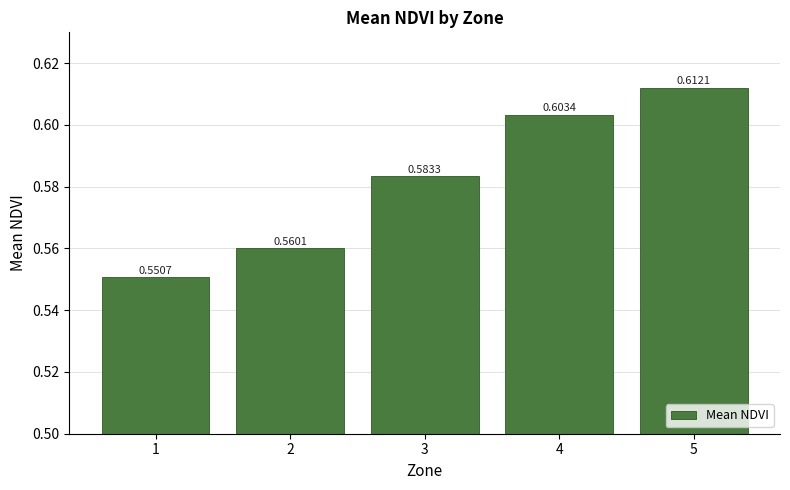

Rank the categories by value from lowest to highest.

1, 2, 3, 4, 5